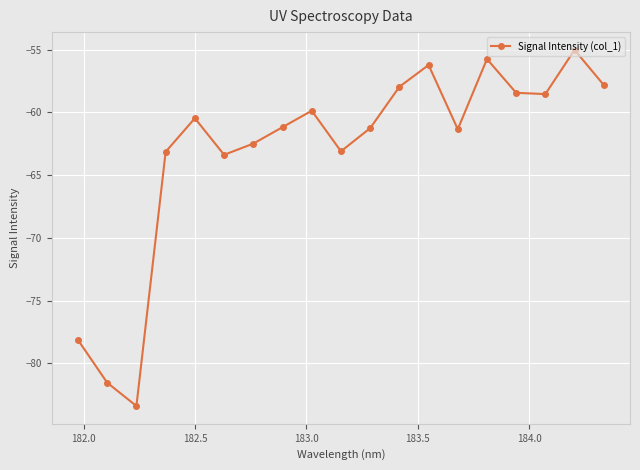

How many categories are shown in the chart?

19